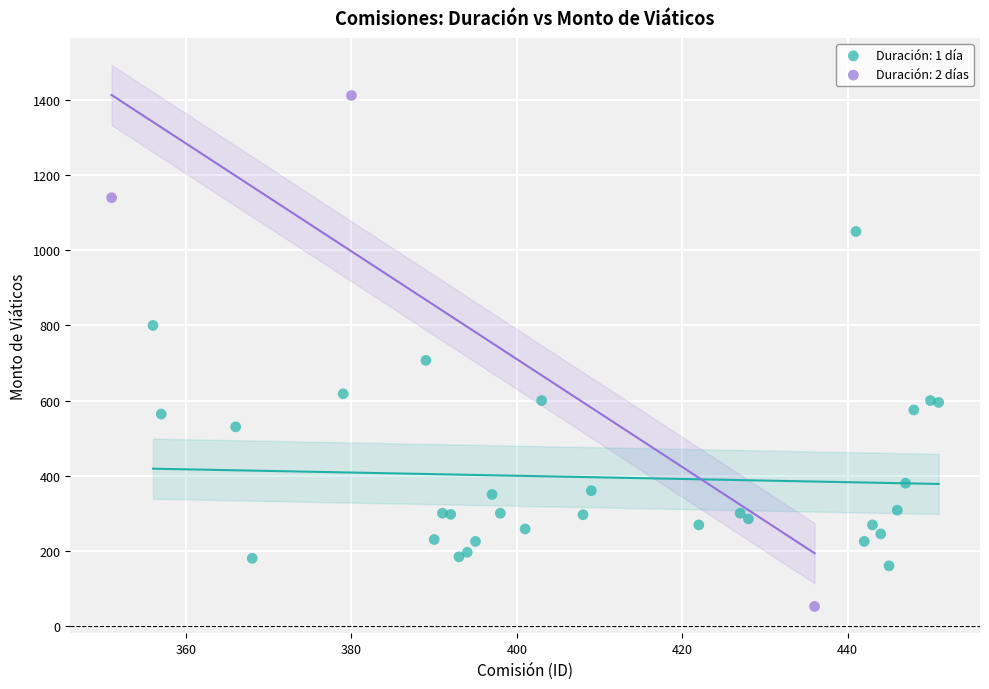

What are all the series names shown in the legend?

Duración: 1 día, Duración: 2 días